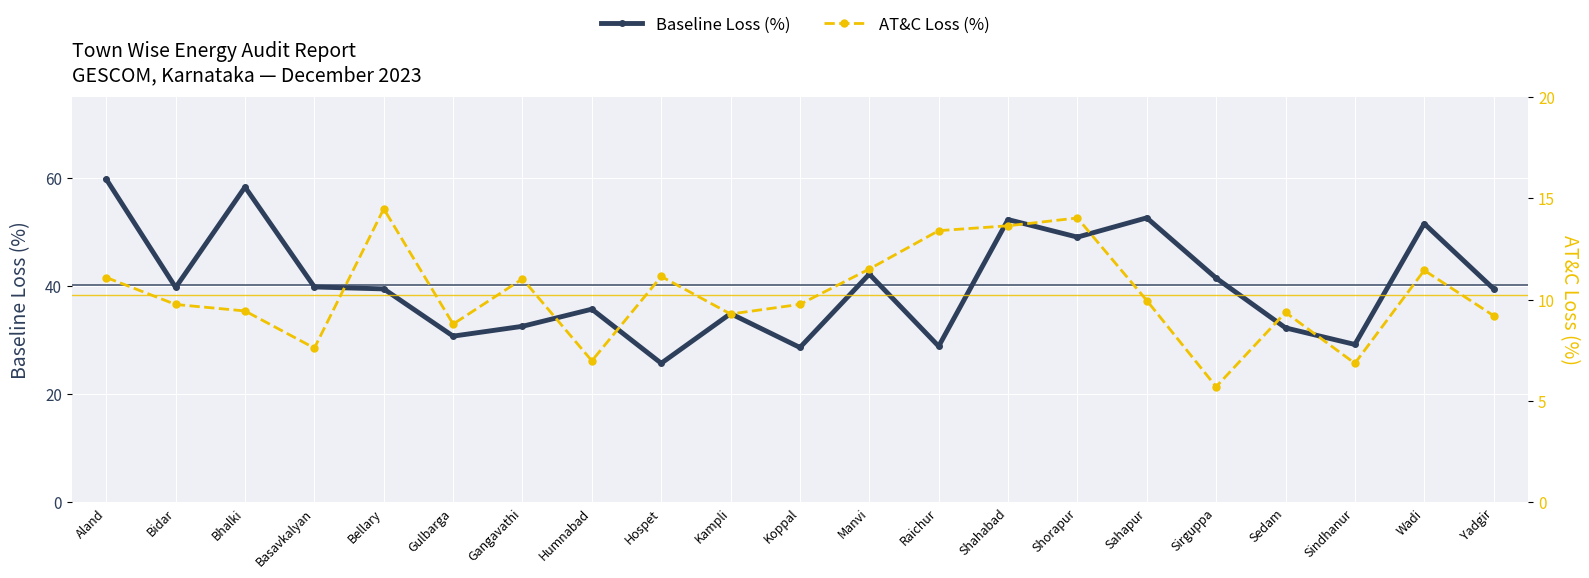

True or false: AT&C Loss (%) has a value of 13.4 at Raichur.

True